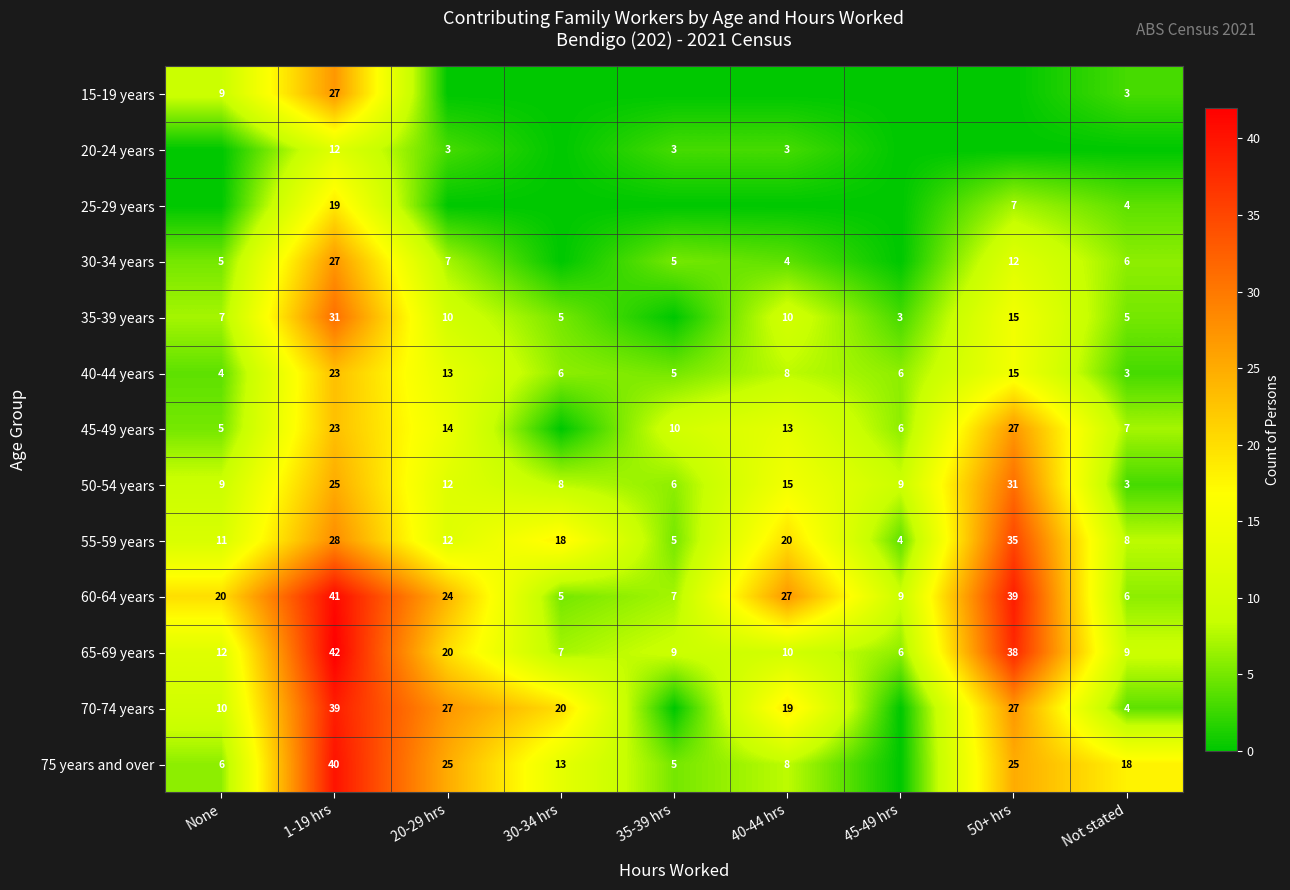

Rank the categories by 30-34 years value from lowest to highest.

30-34 hrs, 45-49 hrs, 40-44 hrs, None, 35-39 hrs, Not stated, 20-29 hrs, 50+ hrs, 1-19 hrs